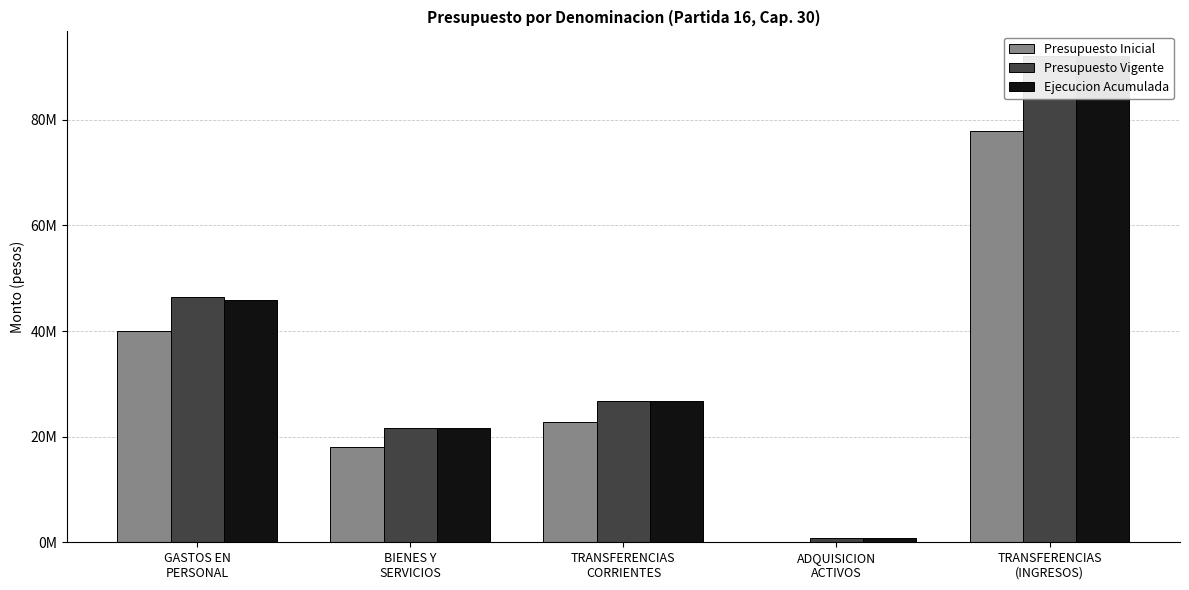

Reading left to right, transcribe all the data shown in this chart.

Presupuesto Inicial: GASTOS EN
PERSONAL=40018476	BIENES Y
SERVICIOS=18102526	TRANSFERENCIAS
CORRIENTES=22856042	ADQUISICION
ACTIVOS=112020	TRANSFERENCIAS
(INGRESOS)=77808536
Presupuesto Vigente: GASTOS EN
PERSONAL=46459539	BIENES Y
SERVICIOS=21712707	TRANSFERENCIAS
CORRIENTES=26751040	ADQUISICION
ACTIVOS=817646	TRANSFERENCIAS
(INGRESOS)=92118256
Ejecucion Acumulada: GASTOS EN
PERSONAL=45866855	BIENES Y
SERVICIOS=21711810	TRANSFERENCIAS
CORRIENTES=26750300	ADQUISICION
ACTIVOS=815078	TRANSFERENCIAS
(INGRESOS)=92118255